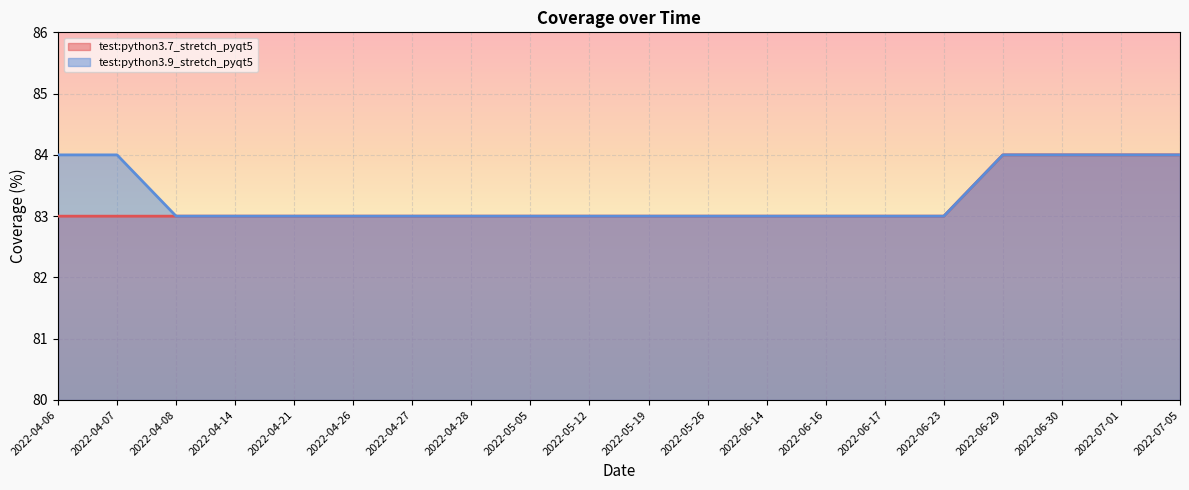

True or false: test:python3.9_stretch_pyqt5 has more than 0 points higher than both neighbors.

False